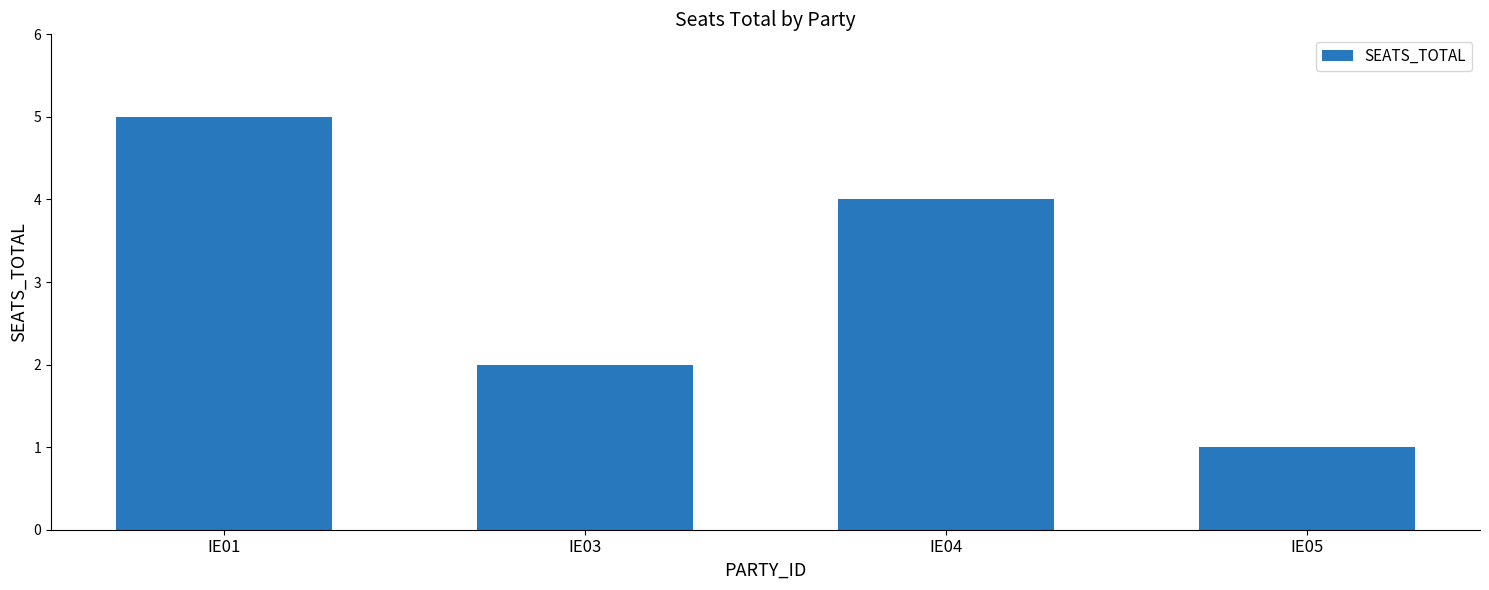

Is it true that the value at IE04 is 6?

False